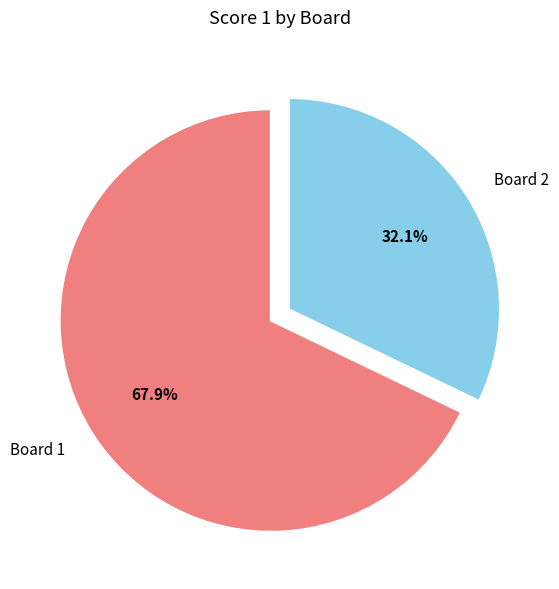

Between Board 1 and Board 2, which is larger?

Board 1